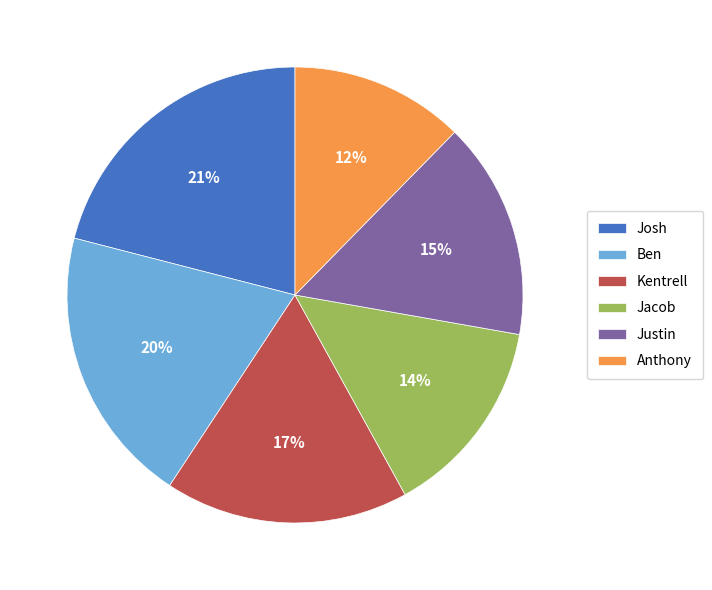

Count the number of slices in the pie.

6